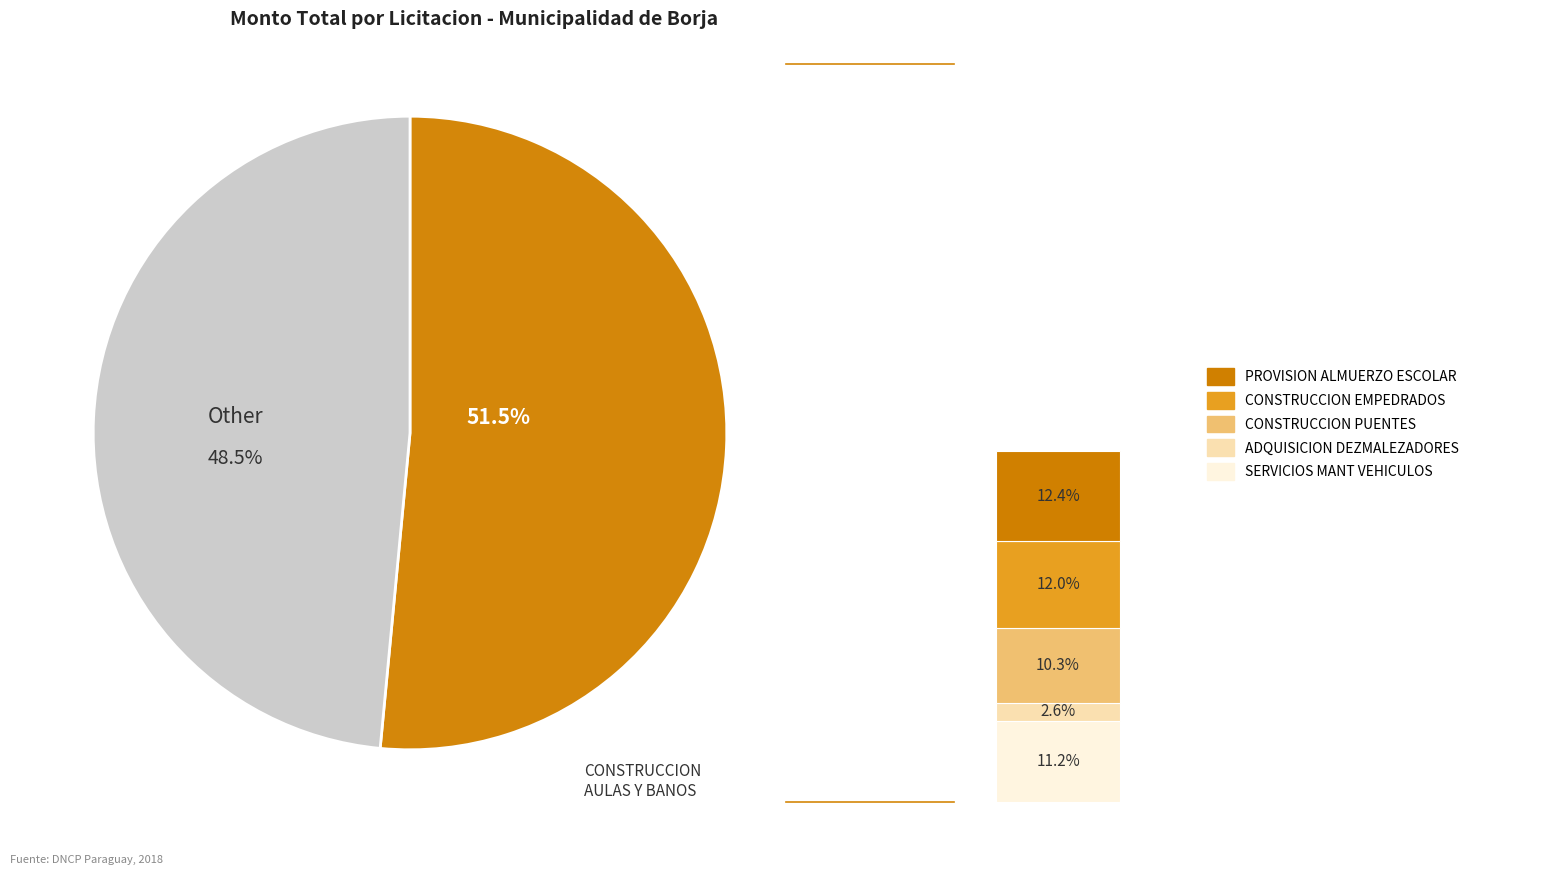

What percentage is the CONSTRUCCION AULAS BANOS slice, to the nearest percent?

52%